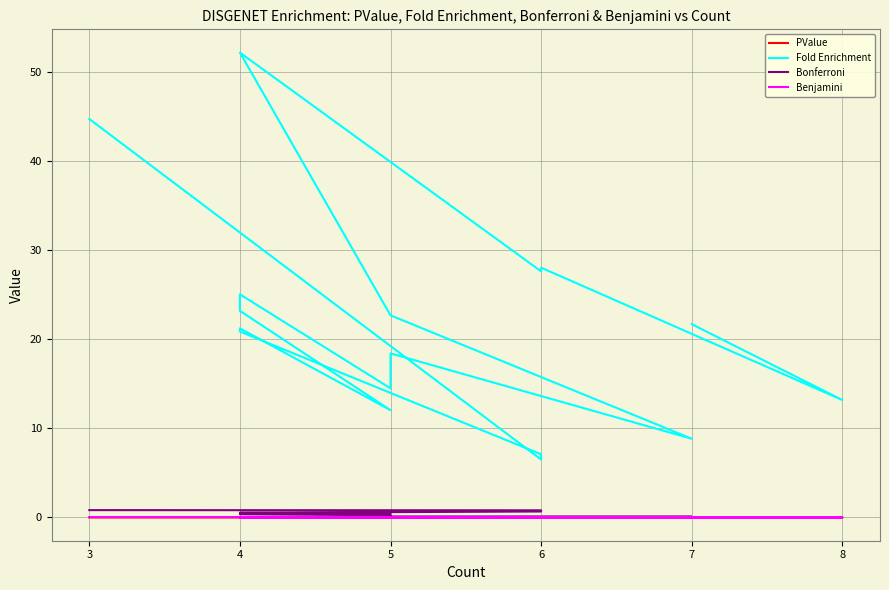

True or false: Fold Enrichment has a value of 20.4 at 5.

False